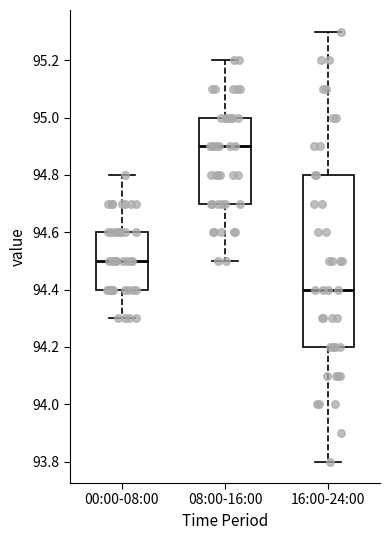

Which box's median line is the highest?

08:00-16:00